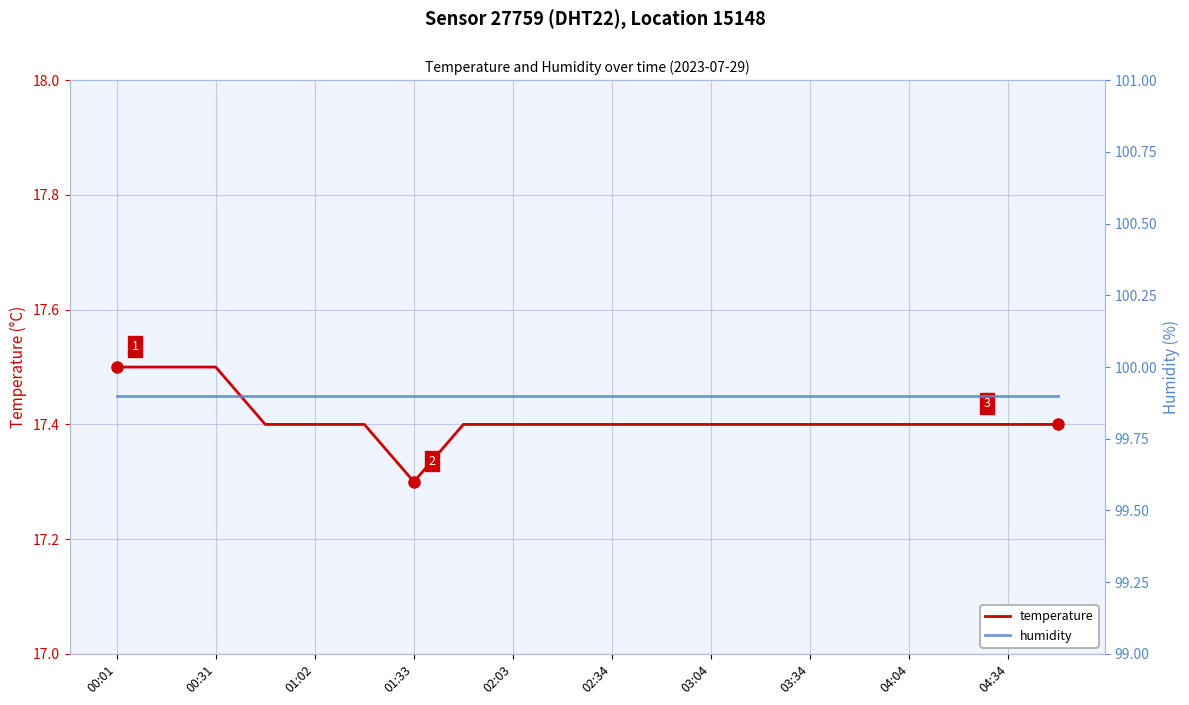

What is the minimum value for temperature?

17.3